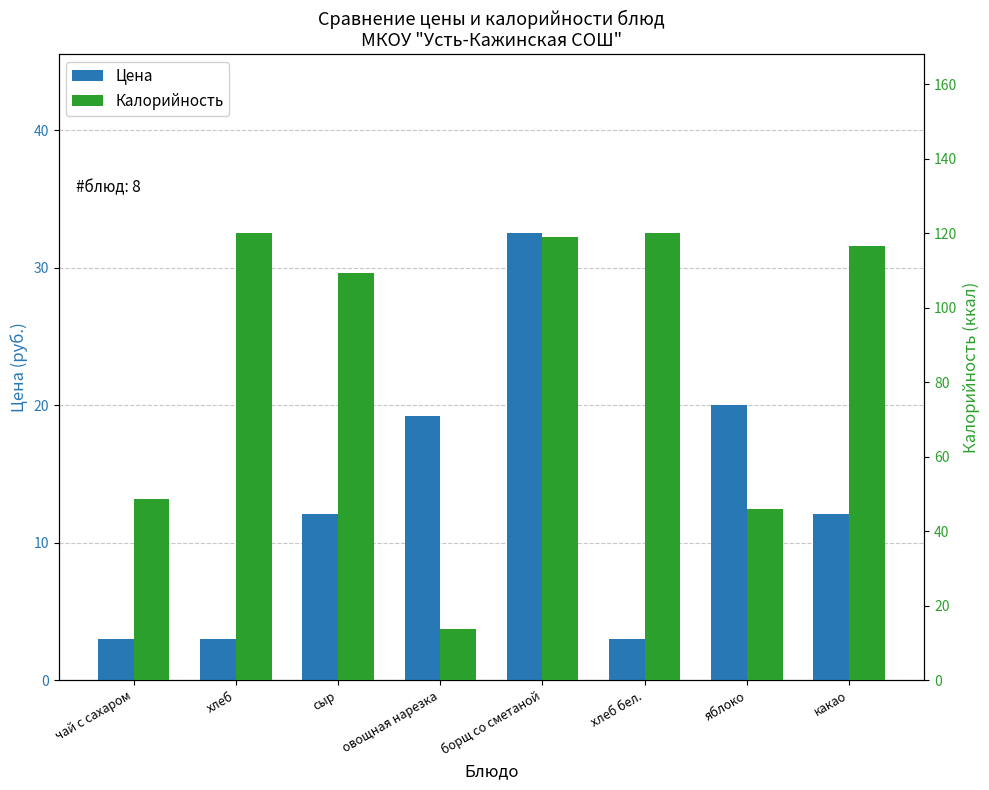

Is the value of Калорийность at хлеб бел. greater than the value of Цена at хлеб?

Yes